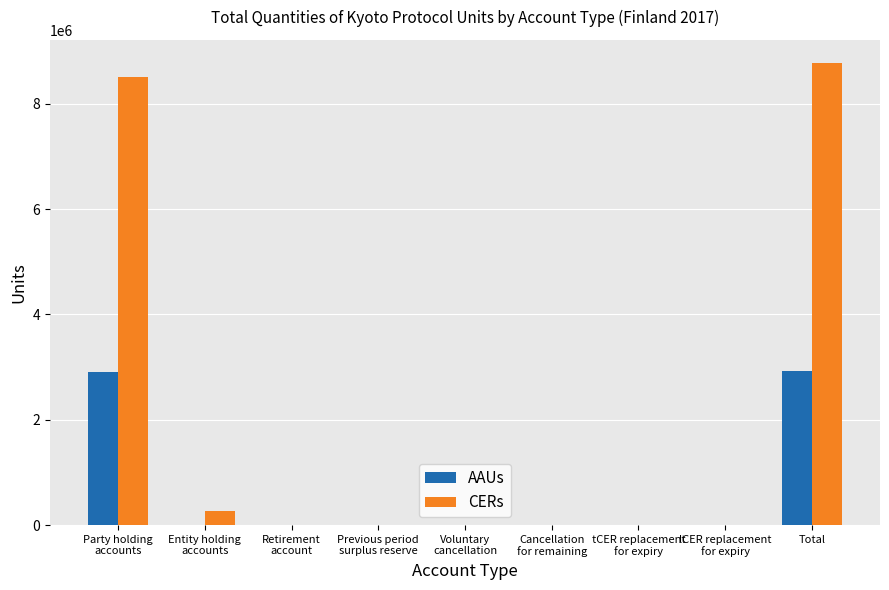

Which series has the largest total across all categories?

CERs